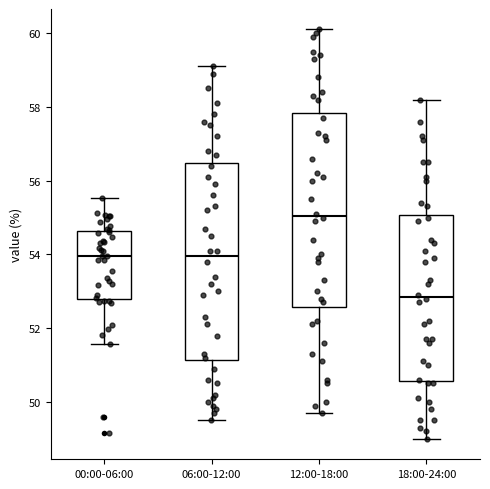

Reading left to right, read every box against the y-axis: the position of its median line, the range the box covers, and the ends of its whiskers. The values are not printed on the chart, so give them approximately, as read against the axis.

00:00-06:00: median 54.0, box 52.8 to 54.6, whiskers 51.6 to 55.6
06:00-12:00: median 54.0, box 51.2 to 56.4, whiskers 49.6 to 59.2
12:00-18:00: median 55.0, box 52.6 to 57.8, whiskers 49.8 to 60.2
18:00-24:00: median 52.8, box 50.6 to 55.0, whiskers 49.0 to 58.2